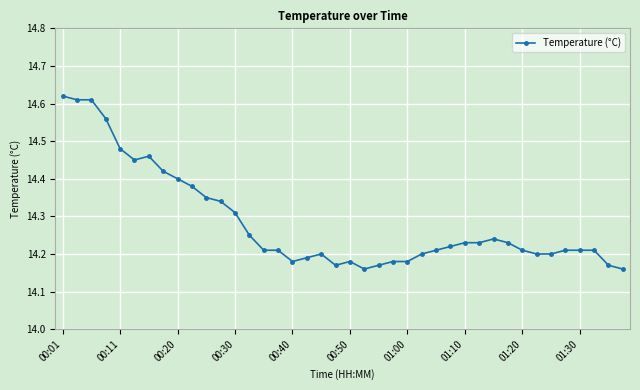

True or false: there are more than 1 points higher than both neighbors.

True